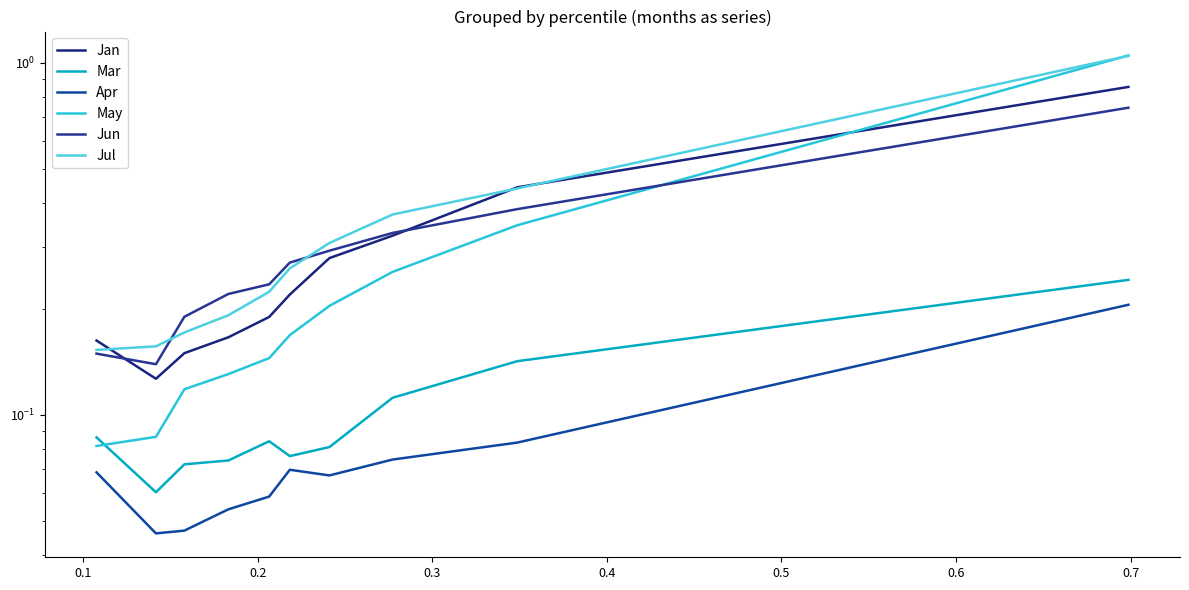

The Apr series shows 0.1 at 0.5. True or false?

True